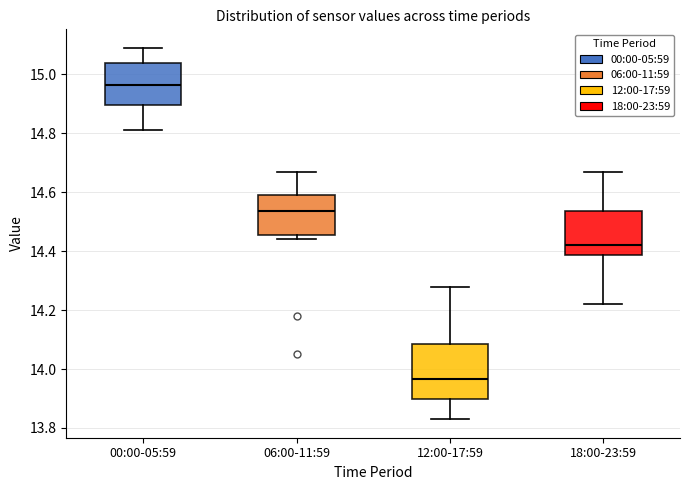

Reading left to right, read every box against the y-axis: the position of its median line, the range the box covers, and the ends of its whiskers. The values are not printed on the chart, so give them approximately, as read against the axis.

00:00-05:59: median 14.96, box 14.90 to 15.04, whiskers 14.82 to 15.10
06:00-11:59: median 14.54, box 14.46 to 14.60, whiskers 14.44 to 14.68
12:00-17:59: median 13.96, box 13.90 to 14.08, whiskers 13.84 to 14.28
18:00-23:59: median 14.42, box 14.38 to 14.54, whiskers 14.22 to 14.68